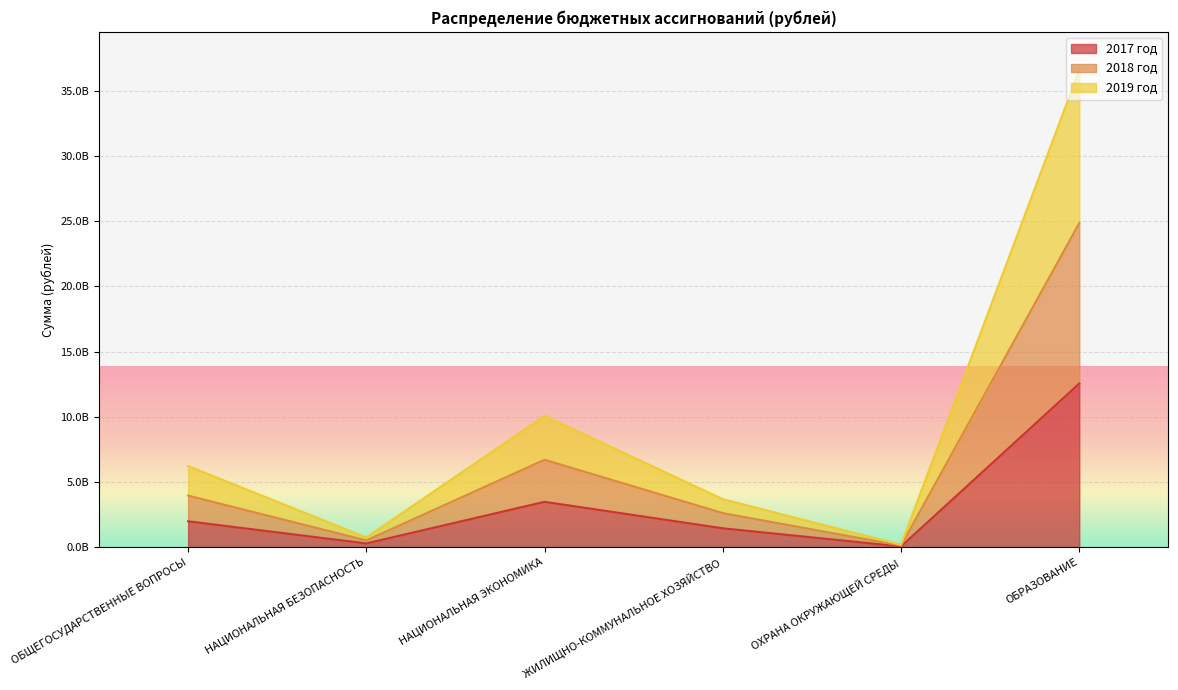

The value of 2018 год at ОБЩЕГОСУДАРСТВЕННЫЕ ВОПРОСЫ is 2088314066.9. True or false?

False